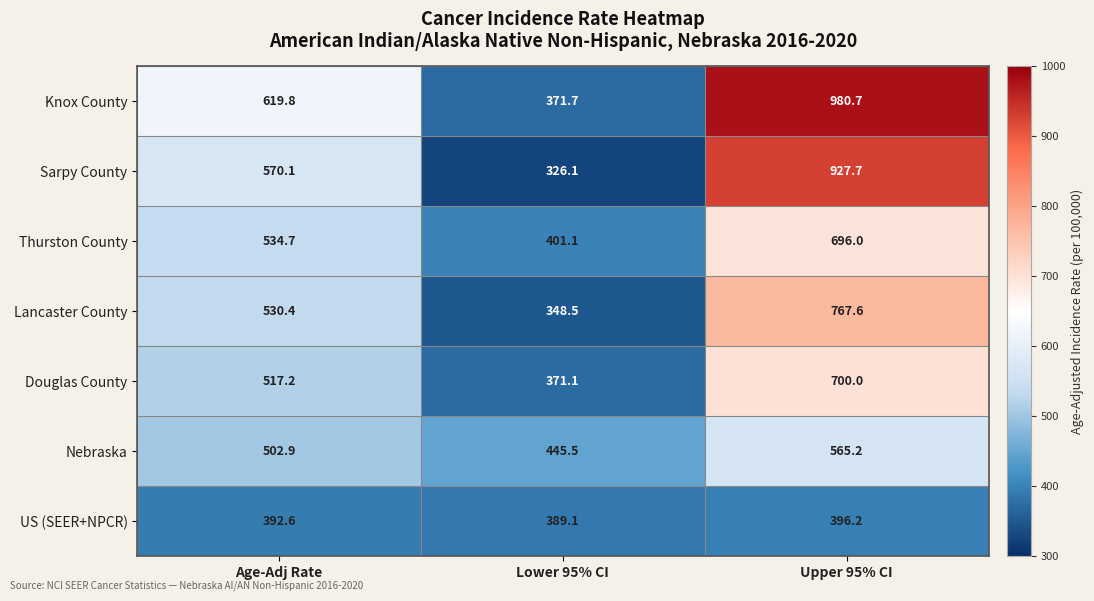

At how many categories does at least one series exceed 554?

2